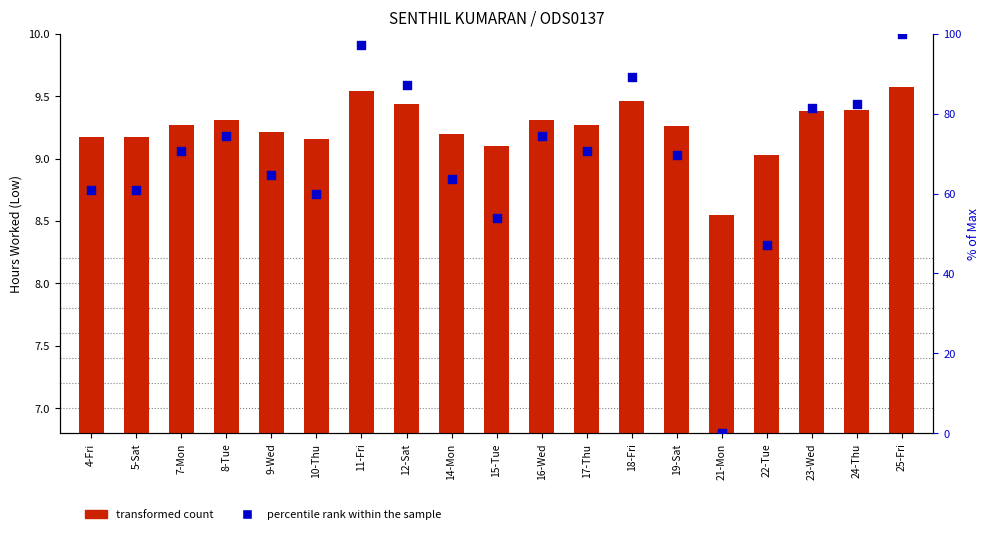

Which series has the largest total across all categories?

percentile rank within the sample